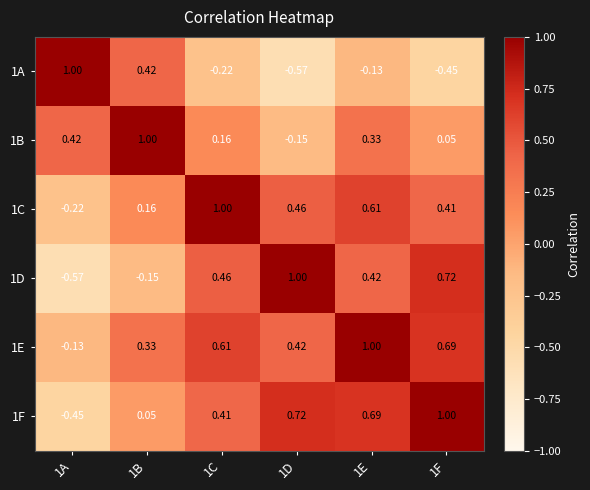

Is the value of 1A at 1E greater than the value of 1B at 1F?

No